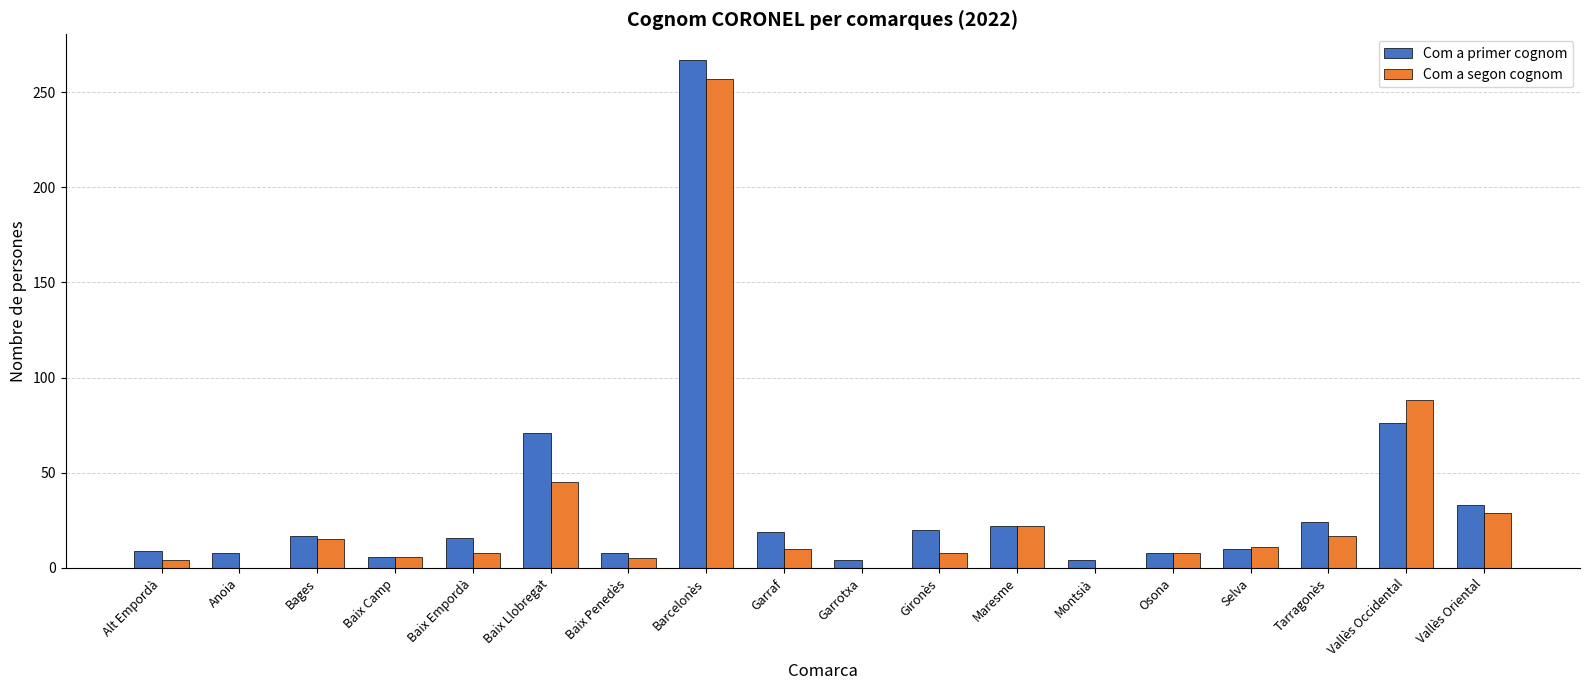

What is the sum of the Com a primer cognom values at Montsià and Baix Llobregat?

75